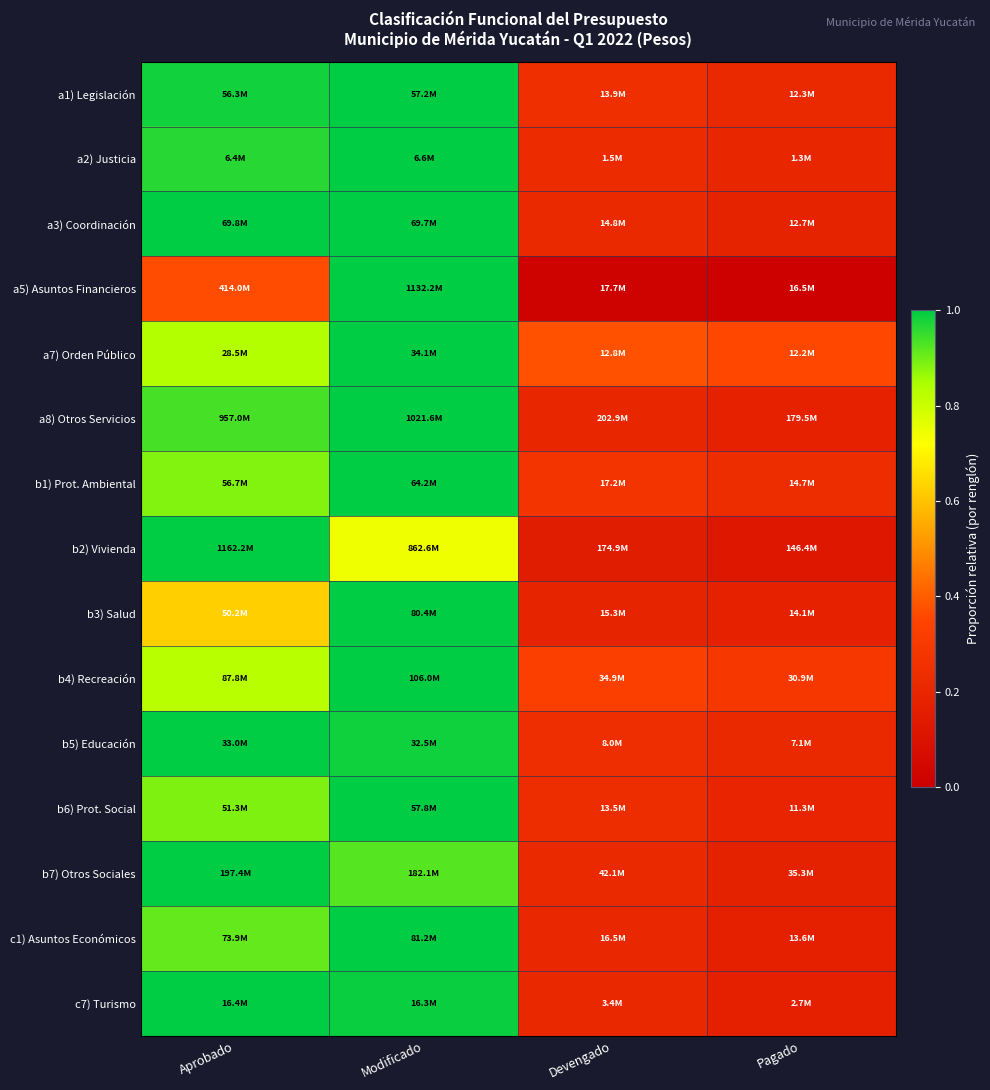

Which has a higher value, Pagado or Modificado?

Modificado